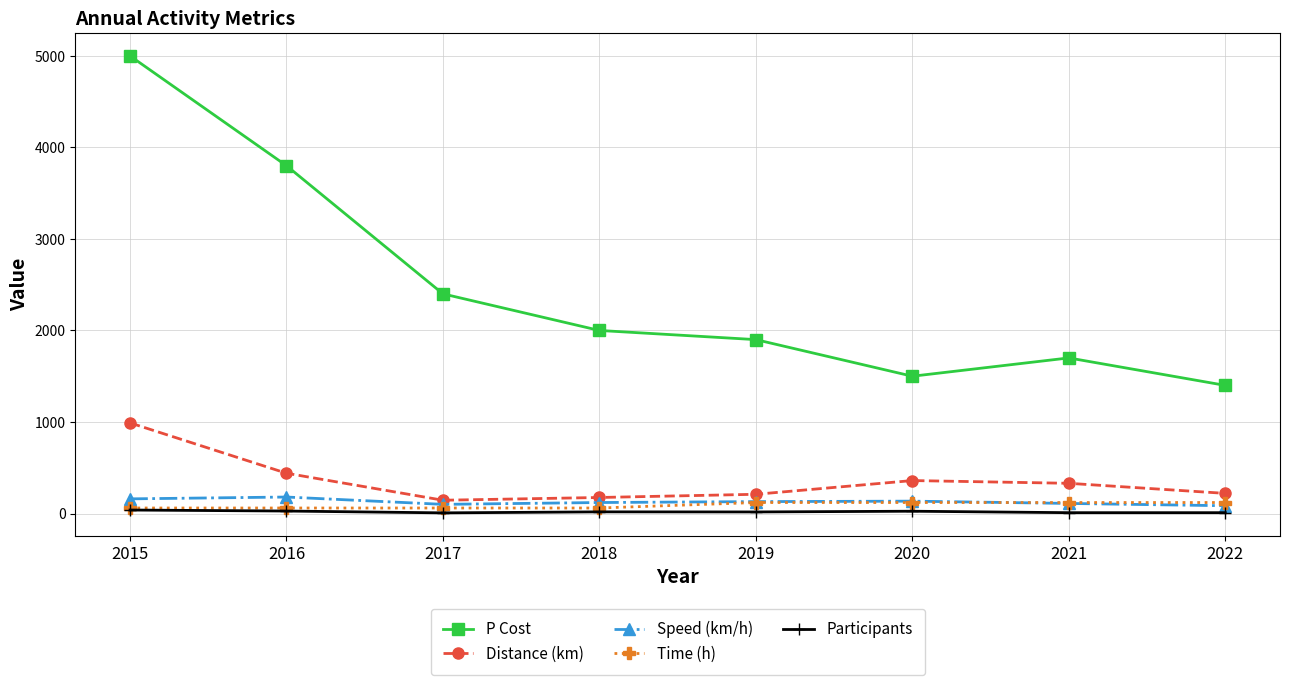

Which series has the largest range (max minus min)?

P Cost